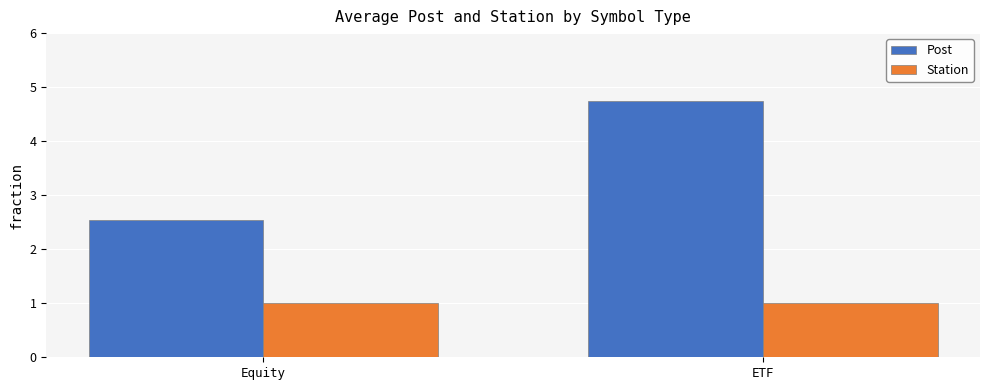

How many bars are there in total?

4